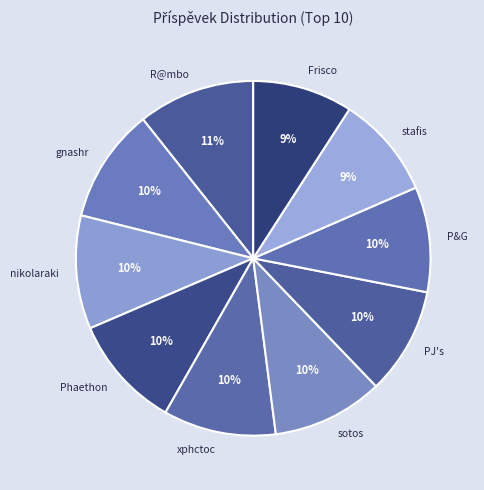

Does Phaethon account for over 50% of the chart?

No